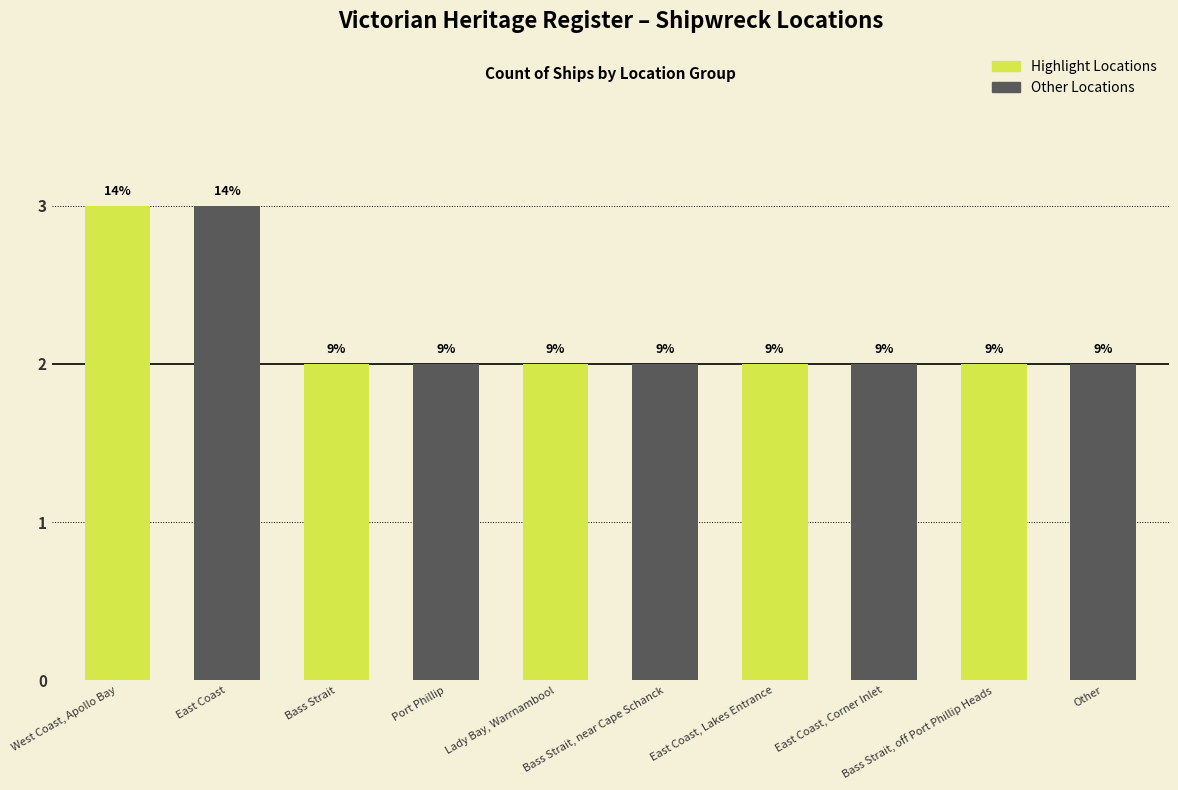

Rank the series by their maximum value, from highest to lowest.

Highlight Locations, Other Locations